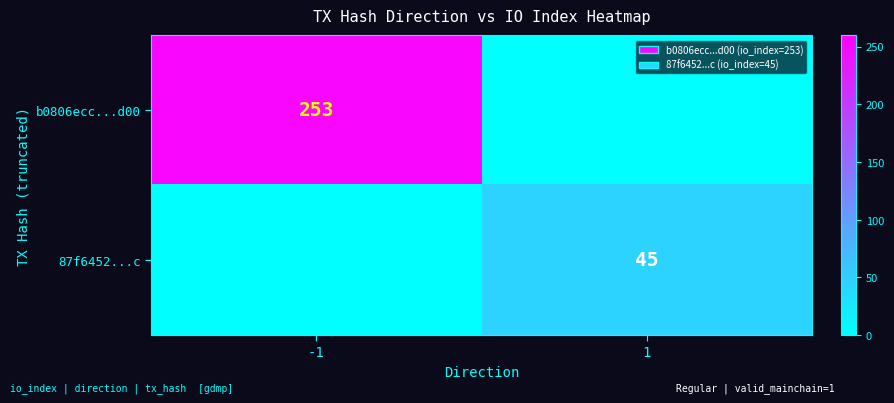

At how many categories does at least one series exceed 223?

1